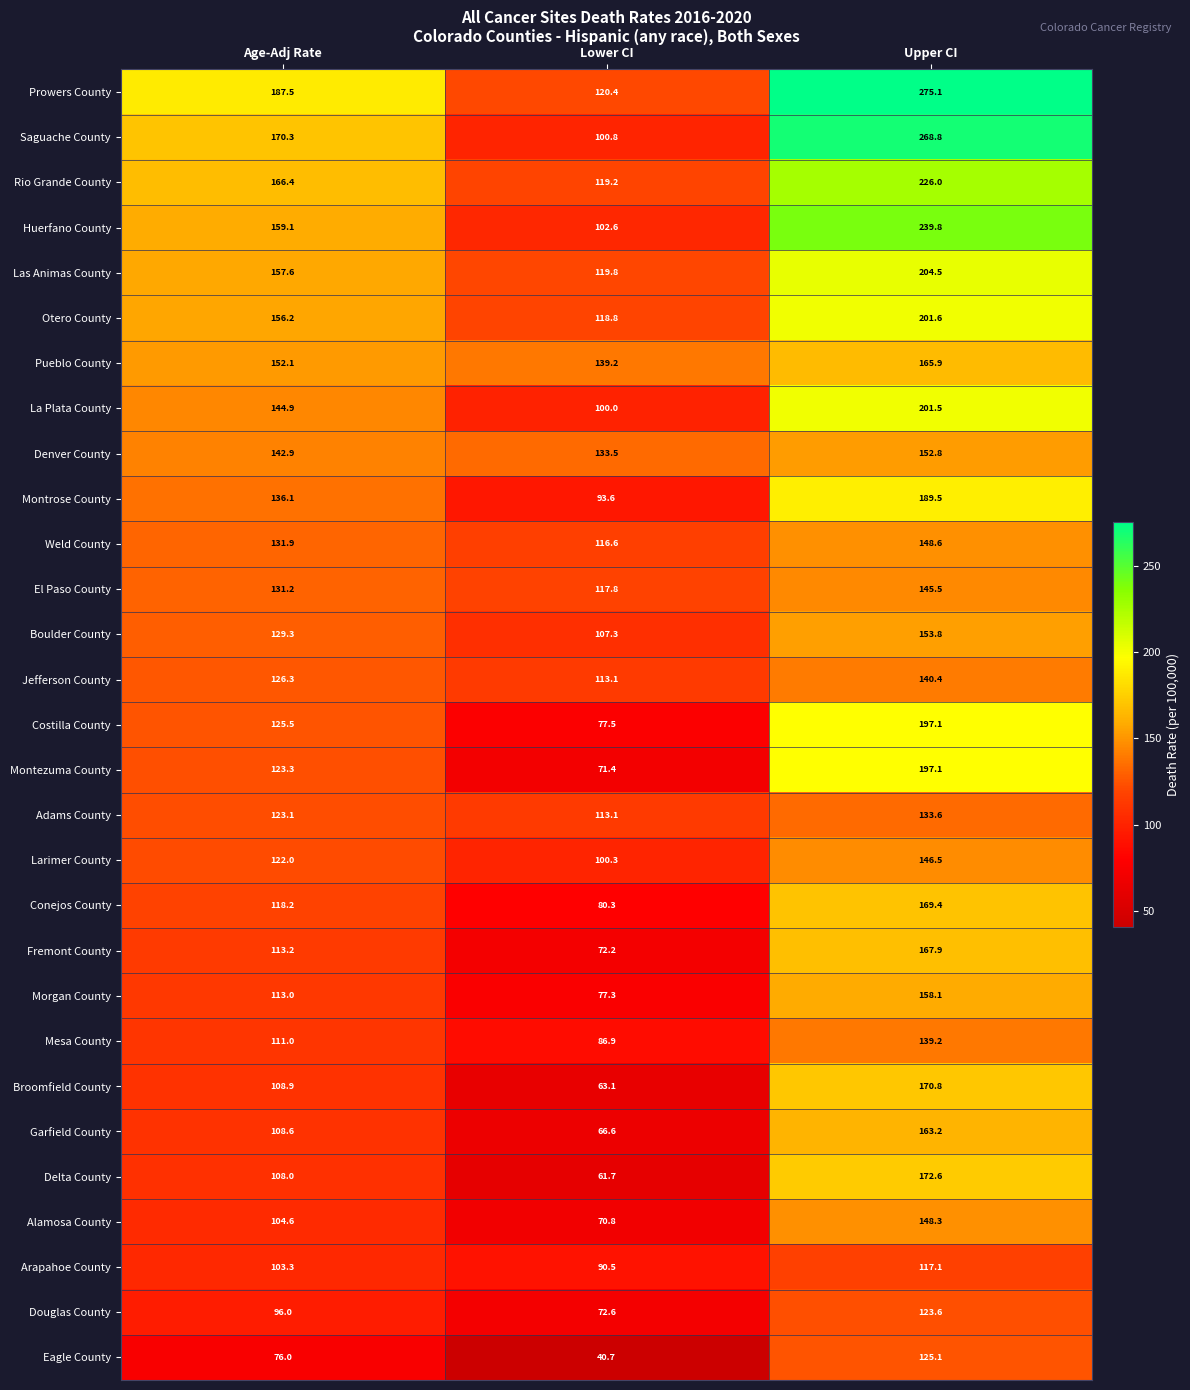

What is the total value across all series at Age-Adj Rate?

3746.5